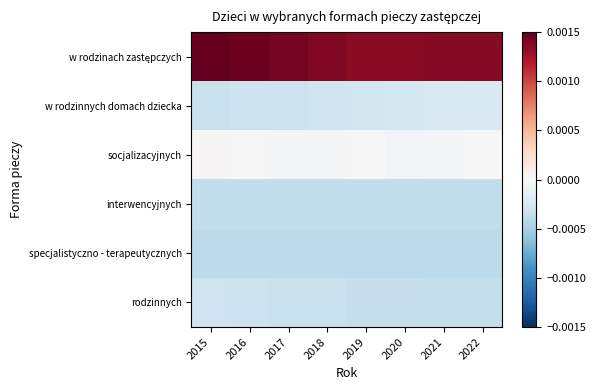

Rank the series by their maximum value, from lowest to highest.

specjalistyczno - terapeutycznych, interwencyjnych, rodzinnych, w rodzinnych domach dziecka, socjalizacyjnych, w rodzinach zastępczych